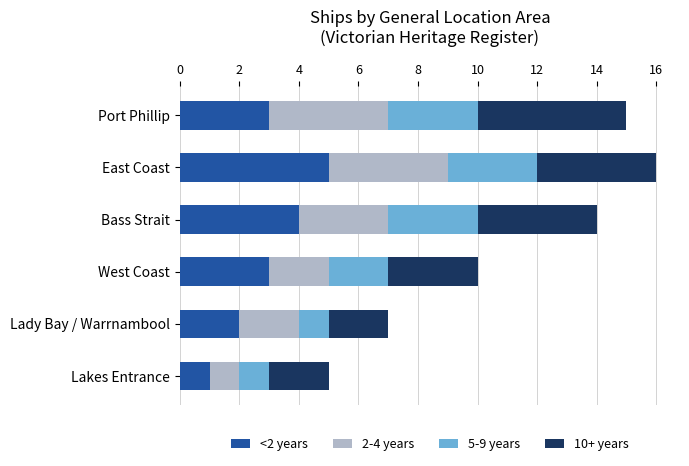

Is it true that <2 years equals 1 at Port Phillip?

False